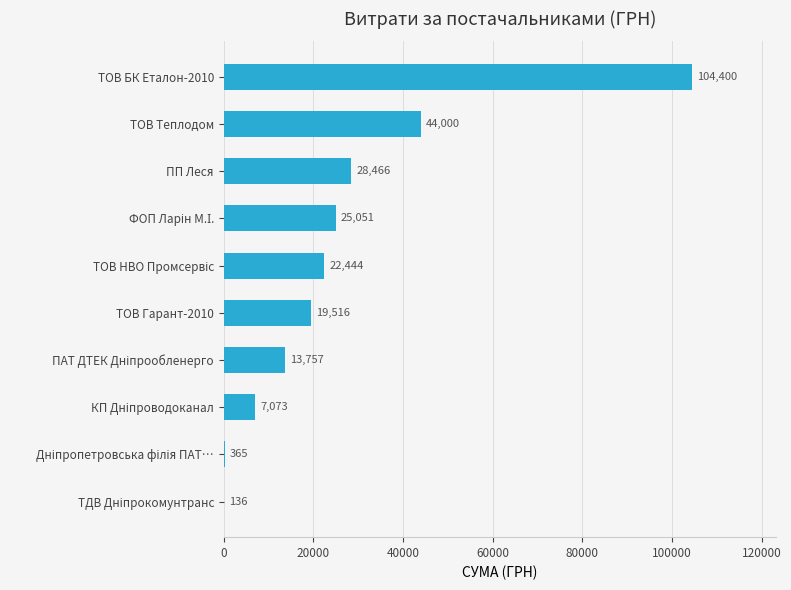

What is the greatest value displayed?

104400.0